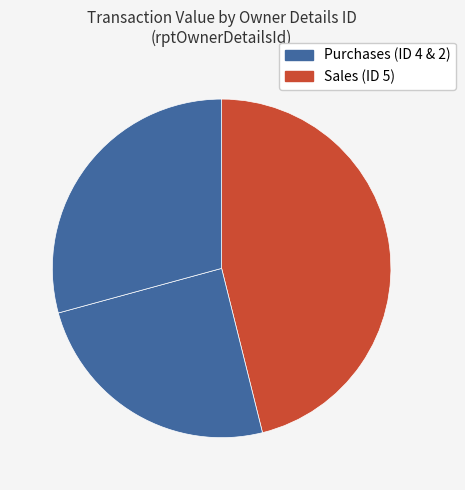

How many segments does this pie chart have?

3